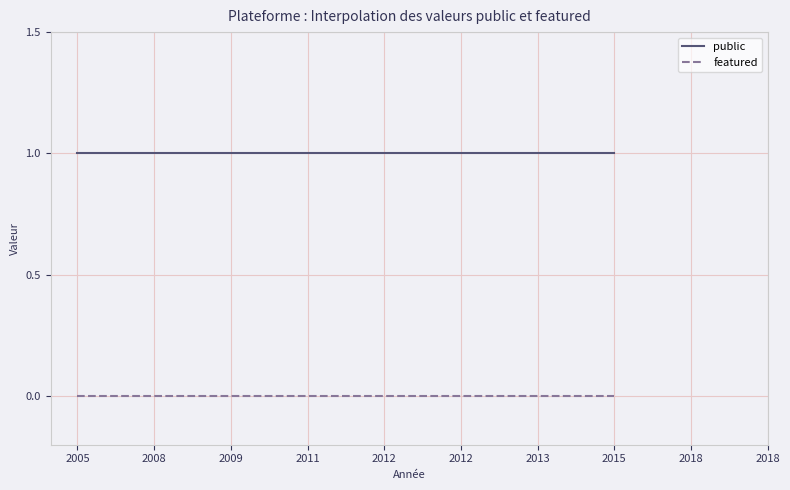

True or false: featured has more than 2 interior local peaks.

False